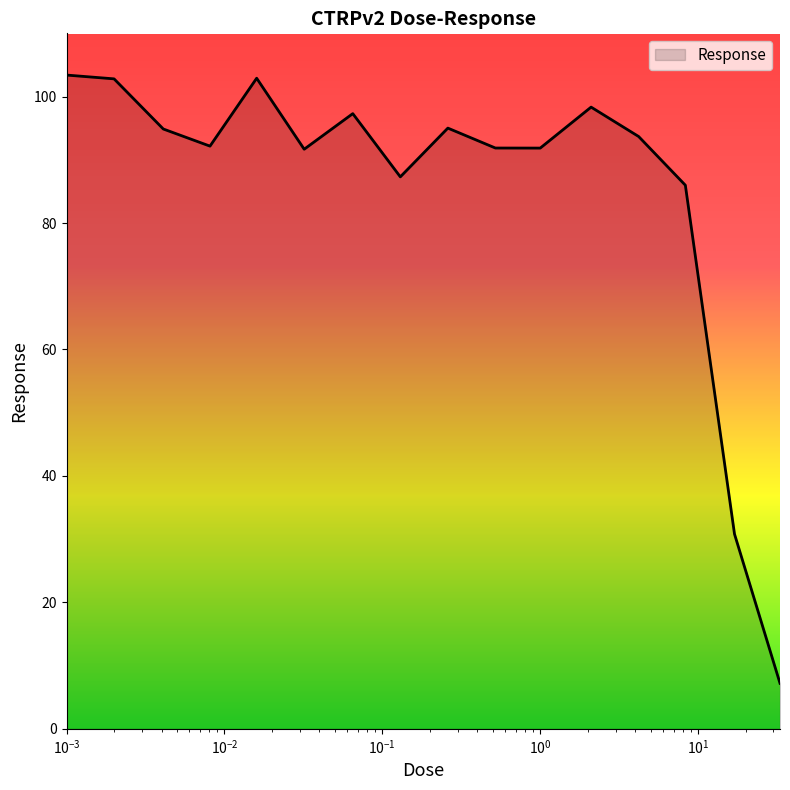

Count the number of values greater than 93.

8